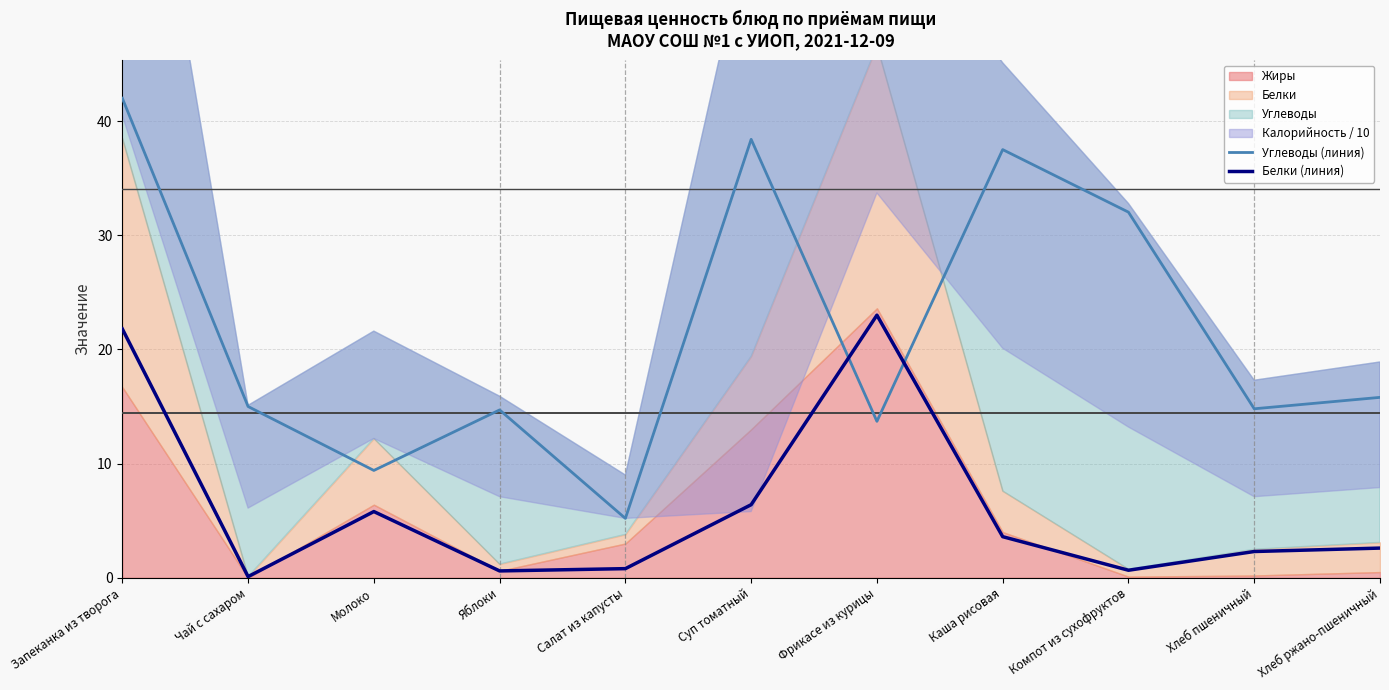

What is the approximate value of Углеводы (линия) at Хлеб пшеничный?

14.8